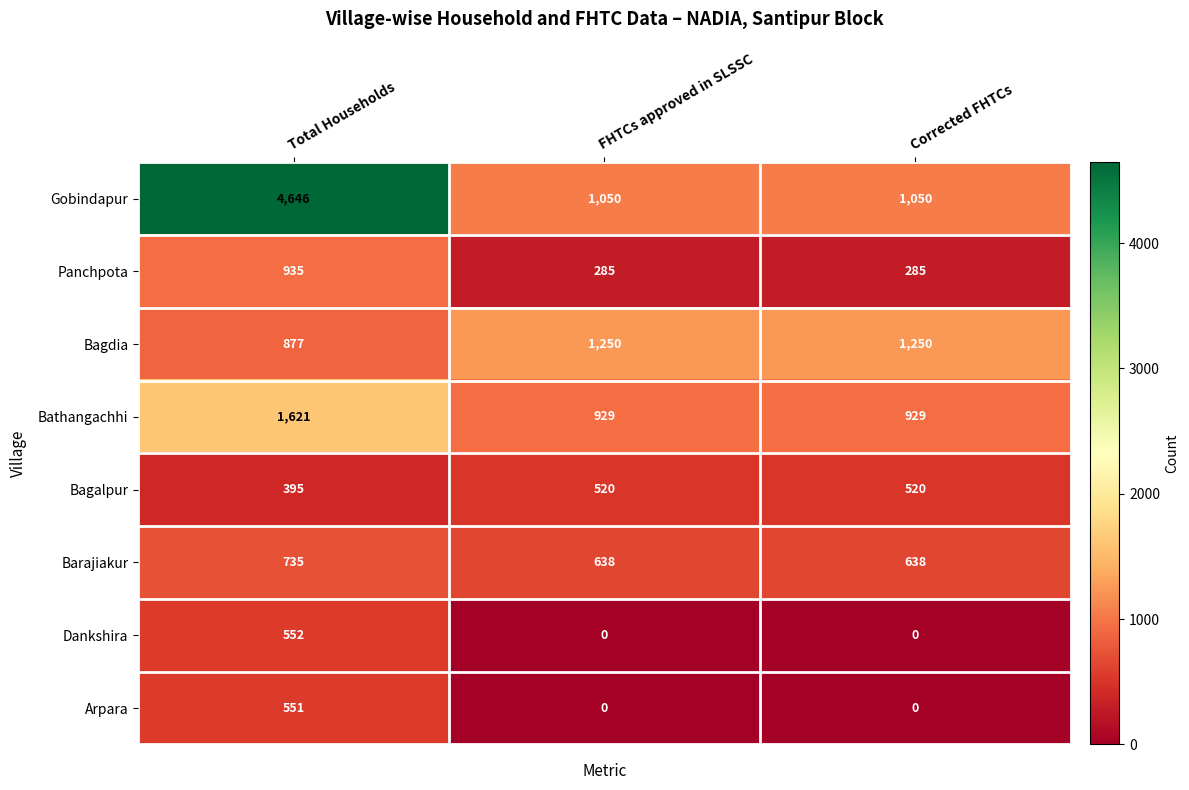

Which series changed the most between Total Households and Corrected FHTCs?

Gobindapur